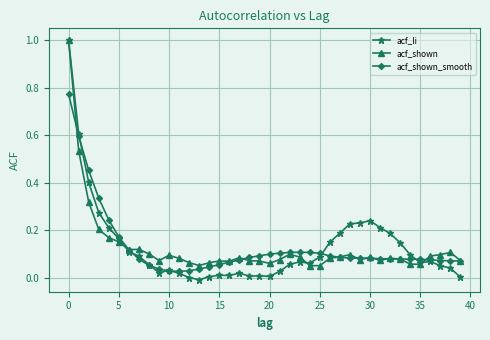

What is the maximum value for acf_li?

1.0